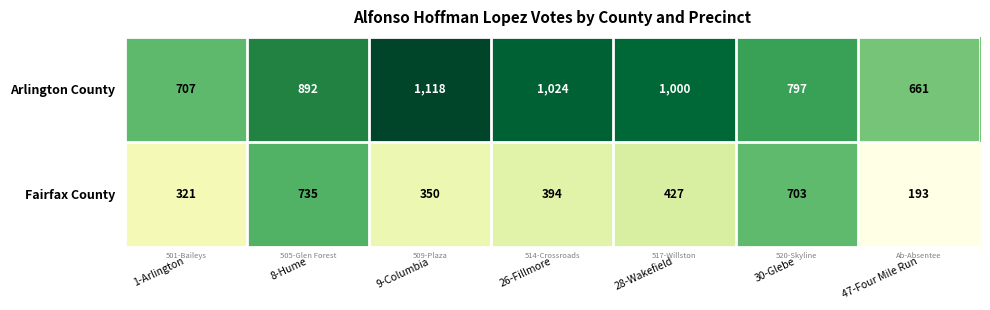

What is the total value across all series at 28-Wakefield?

1427